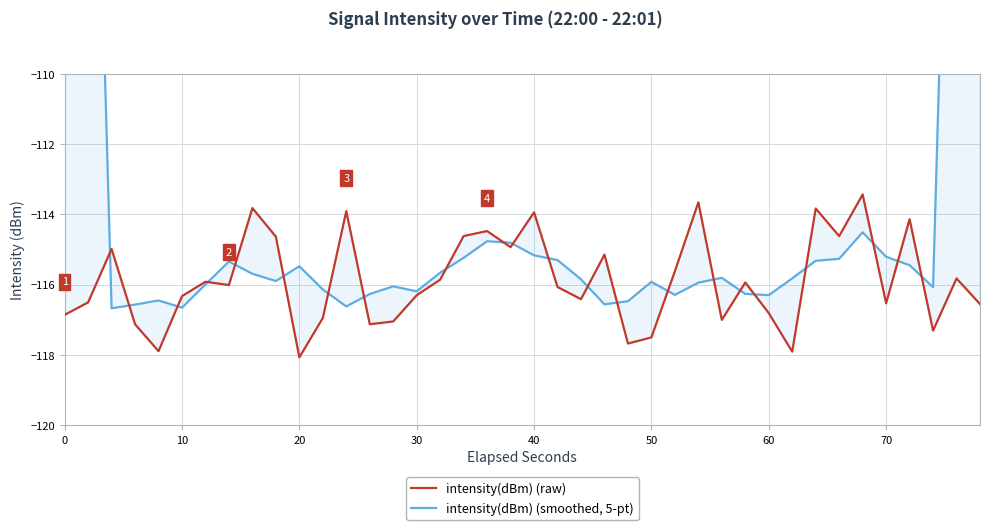

What is the minimum value shown in the chart?

-118.1